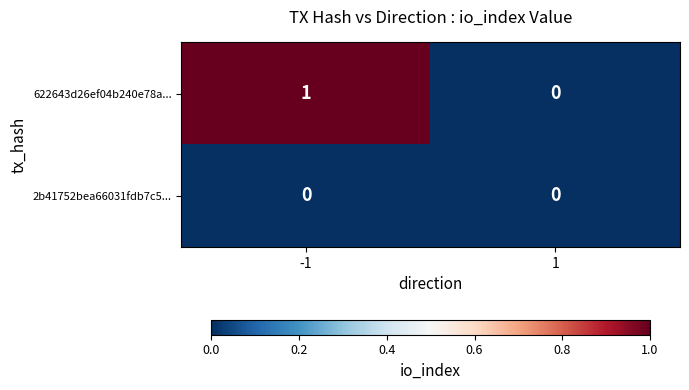

How many data points does each series have?

2